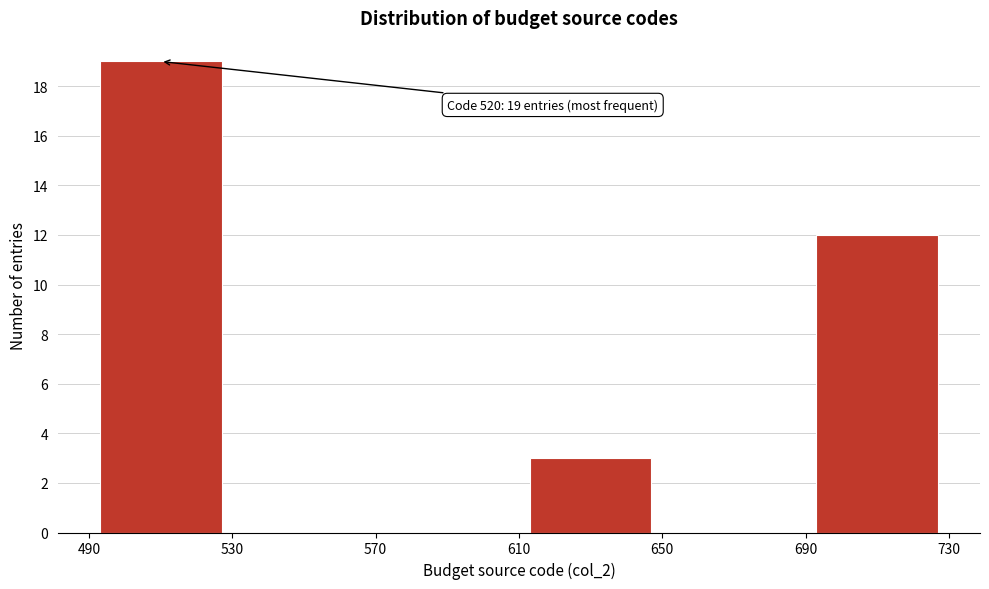

Over which range of the x-axis is the bar tallest?

490 to 530